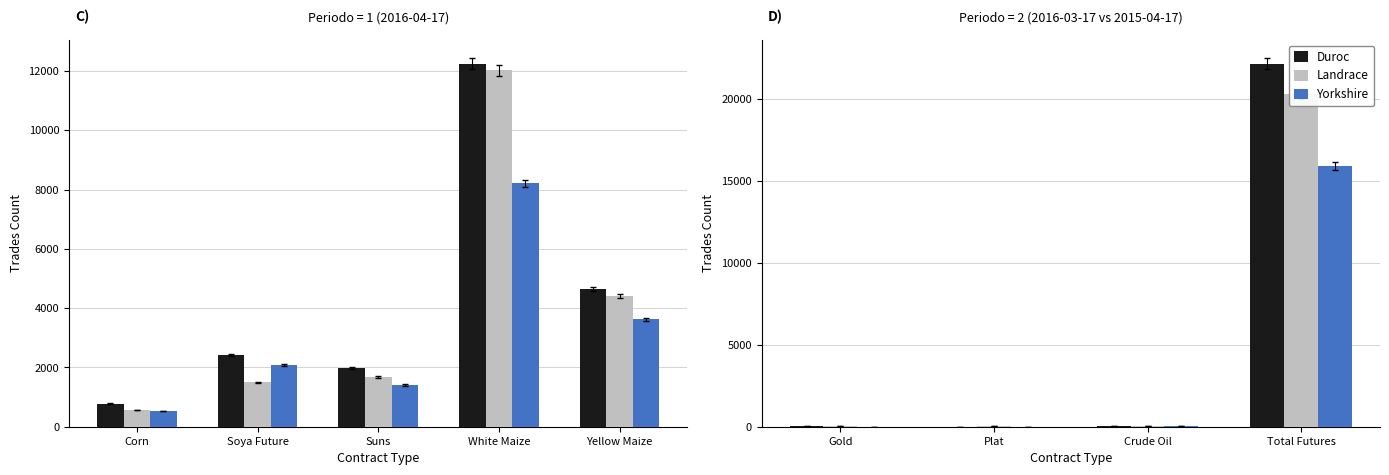

Which series has the widest spread of values?

Duroc